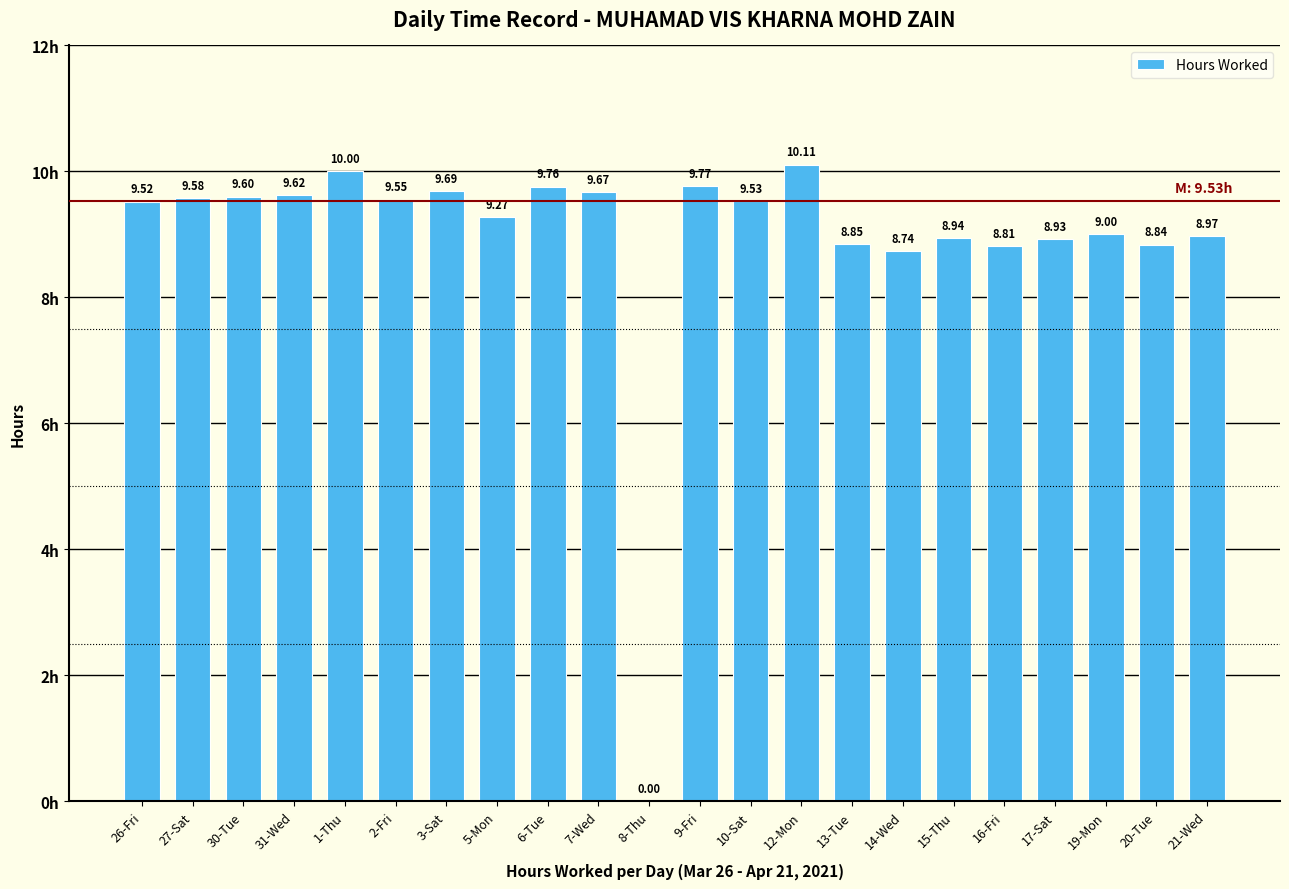

What is the change in value from 26-Fri to 15-Thu?

-0.6